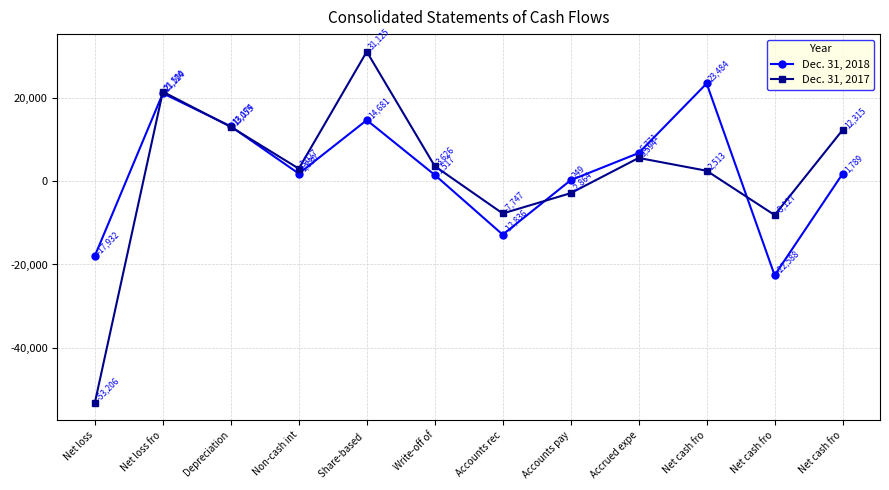

Which series has the widest spread of values?

Dec. 31, 2017